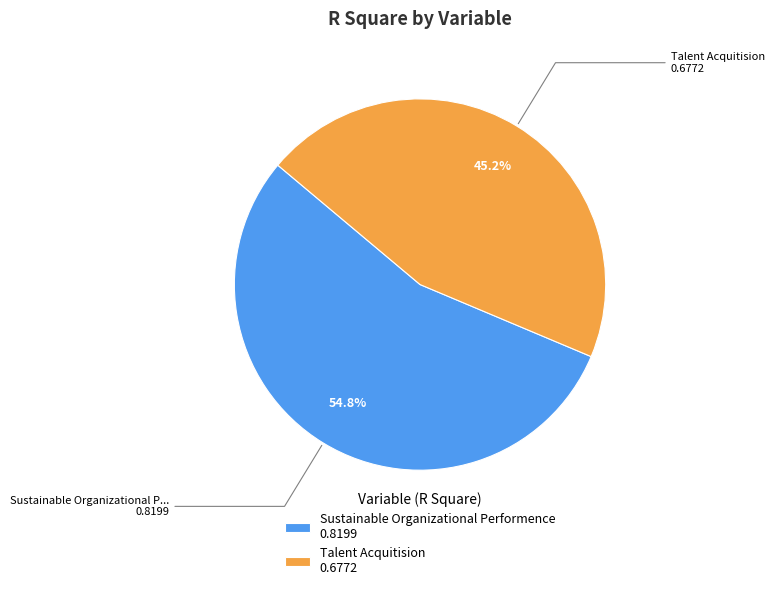

To the nearest percent, what percentage of the pie is Talent Acquitision?

45%